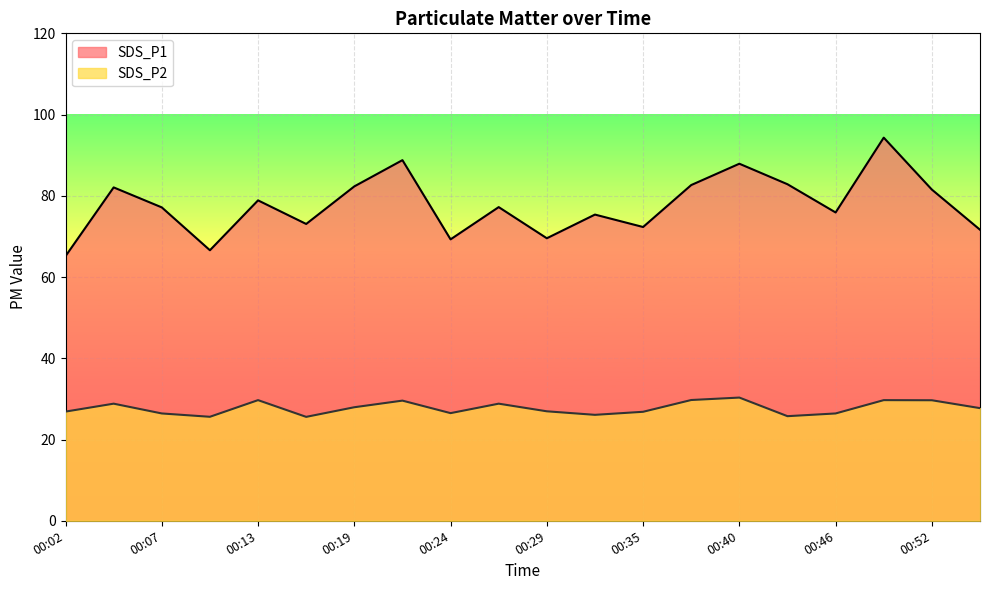

Which category has the lowest value in the SDS_P1 series?

00:02